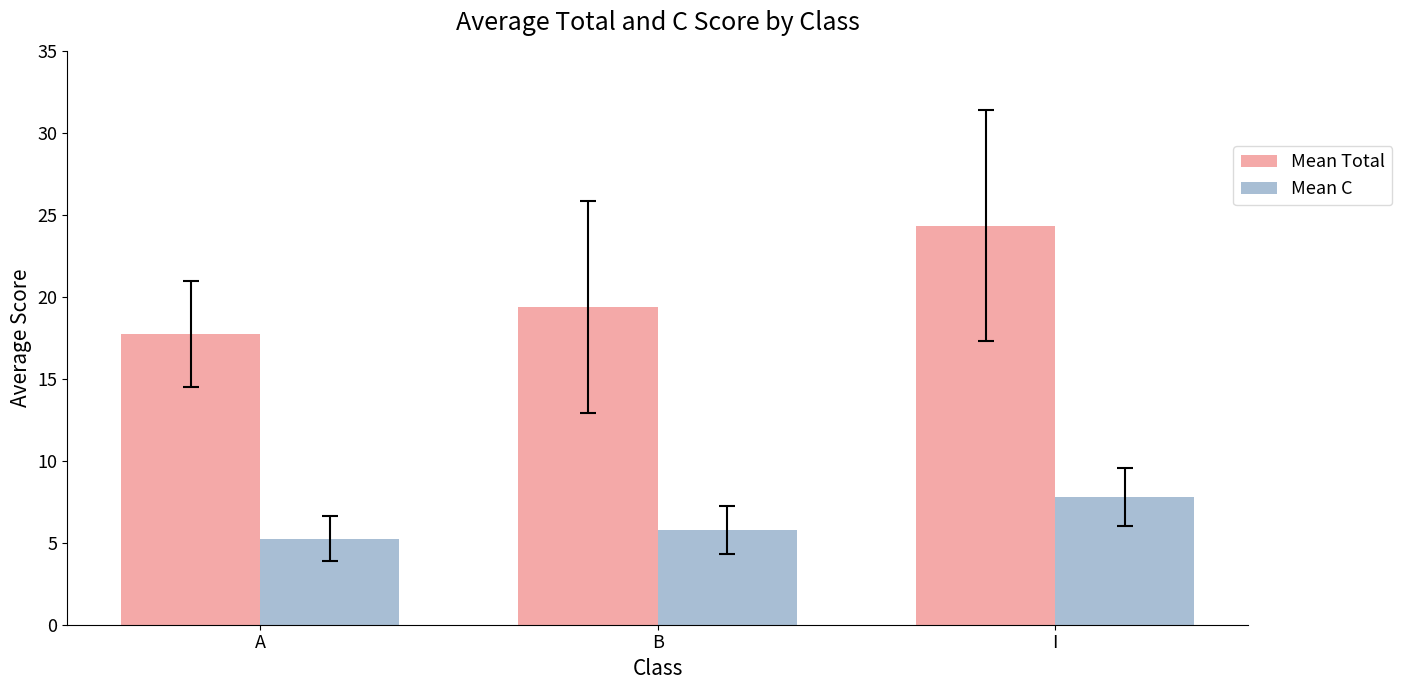

What is the average value of the Mean Total series?

20.5